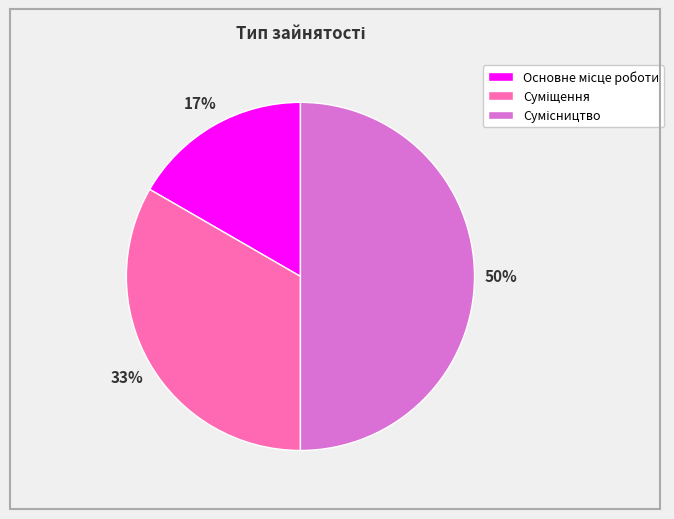

How many slices are in this pie chart?

3